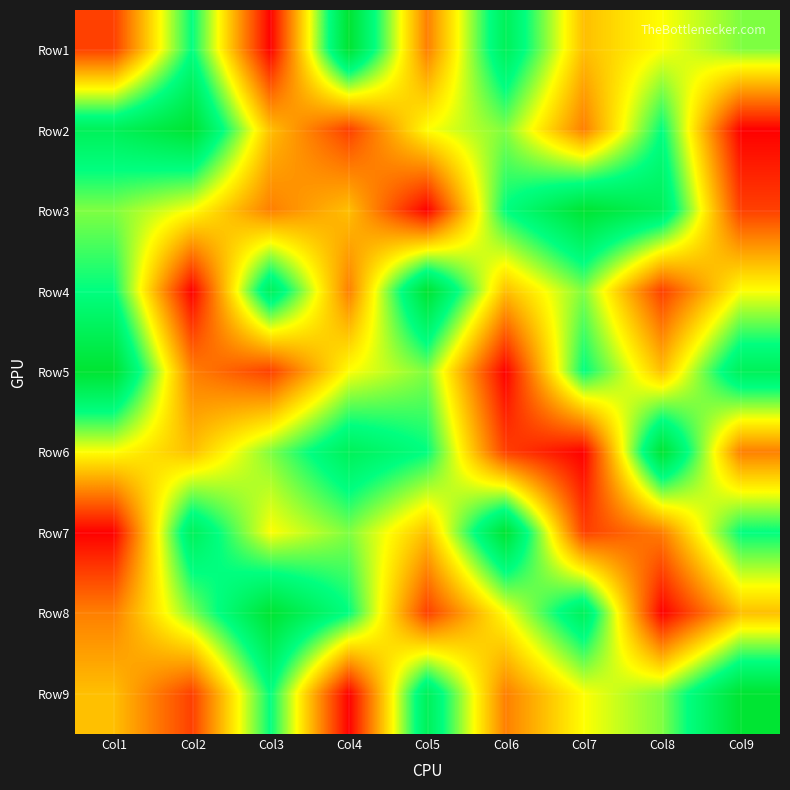

At which category does the chart reach its minimum across all series?

Col3